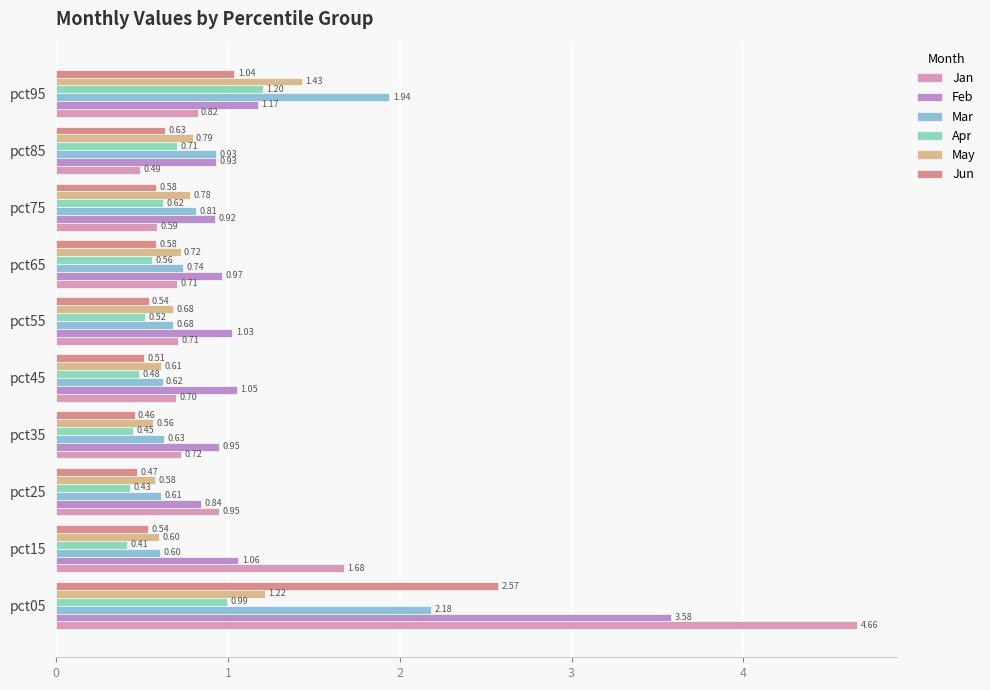

Rank the series by their maximum value, from lowest to highest.

Apr, May, Mar, Jun, Feb, Jan